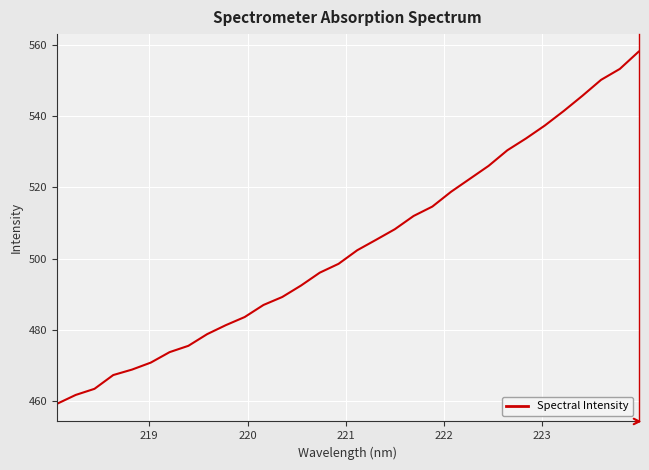

What is the difference between the maximum and minimum values?

98.9